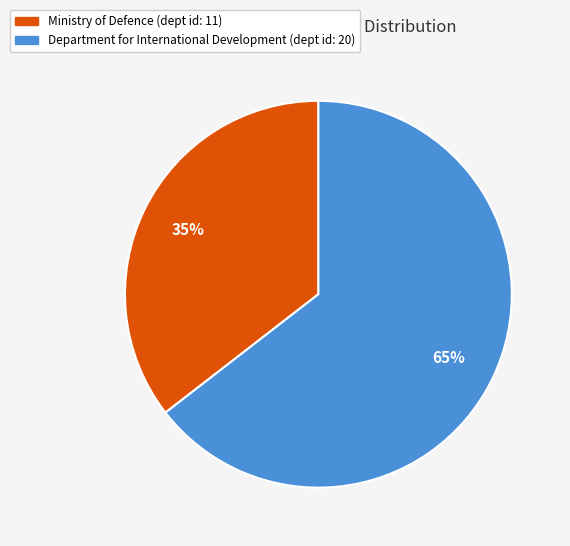

Between Department for International Development (dept id: 20) and Ministry of Defence (dept id: 11), which is larger?

Department for International Development (dept id: 20)